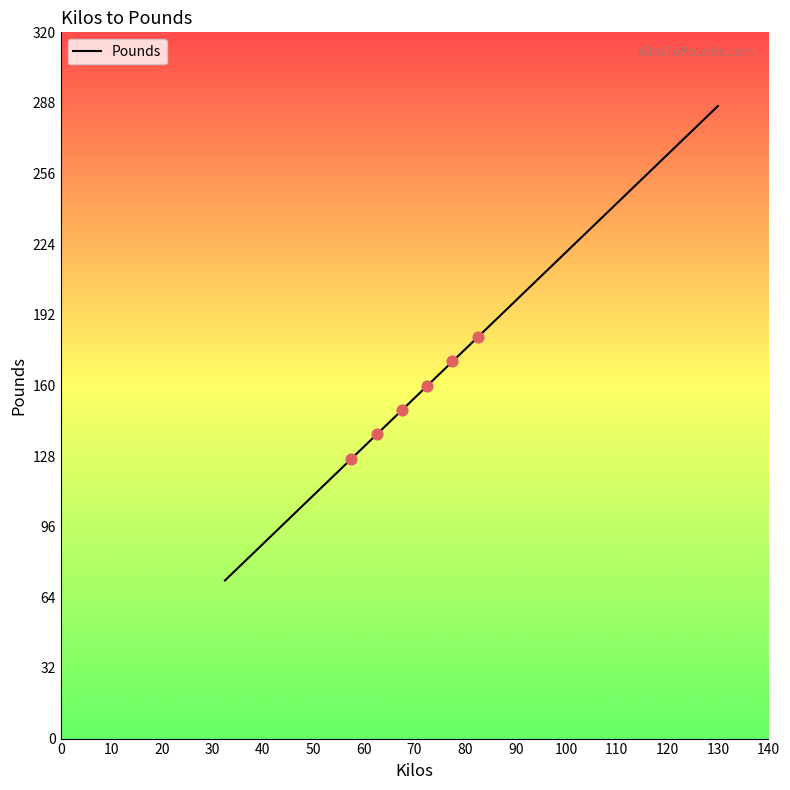

What is the smallest value displayed?

71.7